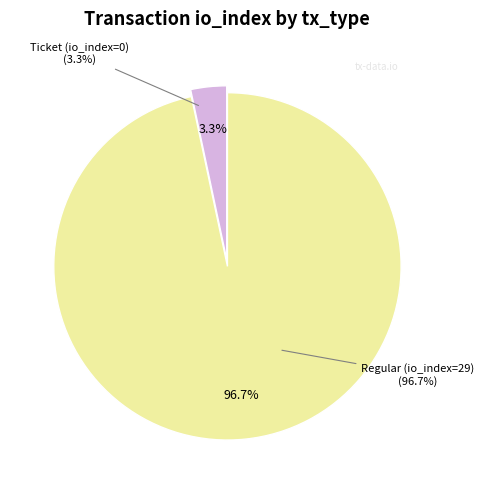

Combined, do Ticket (io_index=0) and Regular (io_index=29) account for over 50%?

Yes